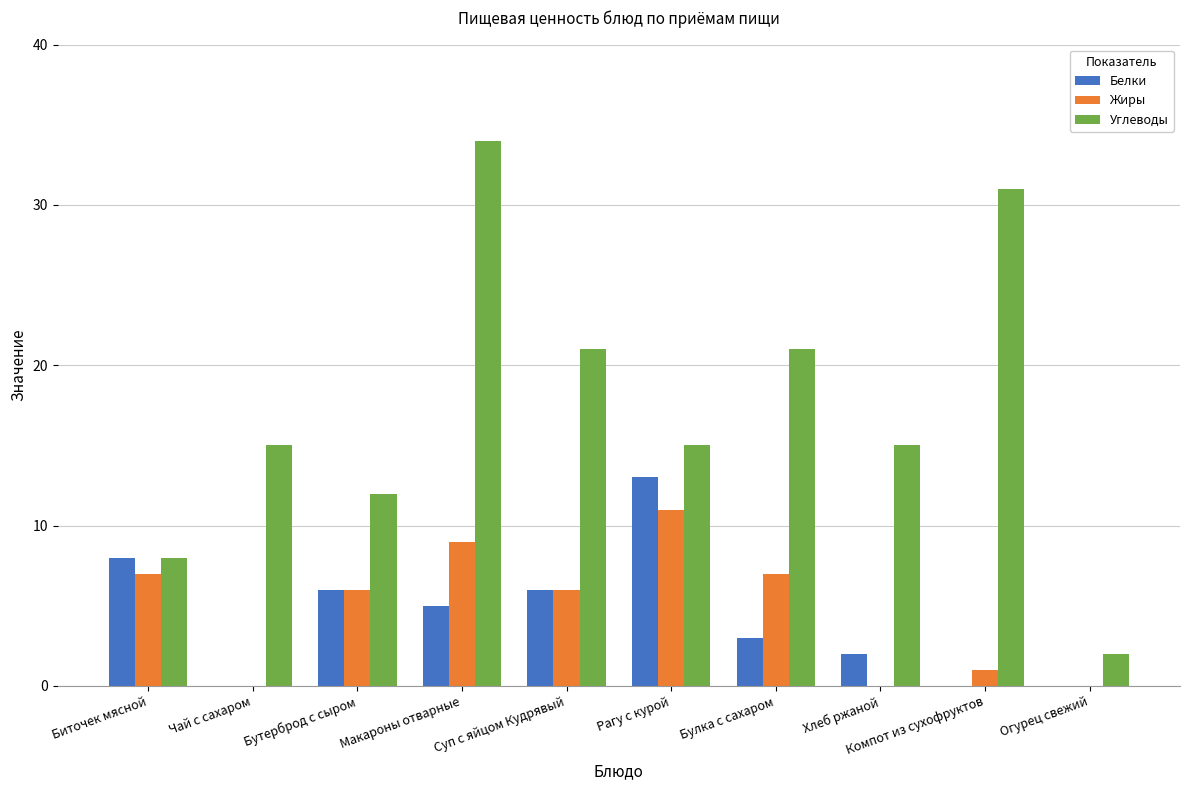

What is the sum of the Жиры values at Компот из сухофруктов and Бутерброд с сыром?

7